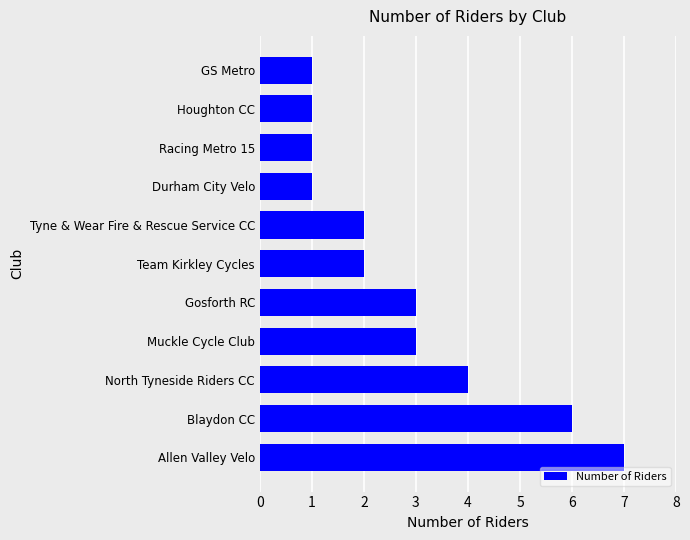

How many distinct data groups are displayed?

1